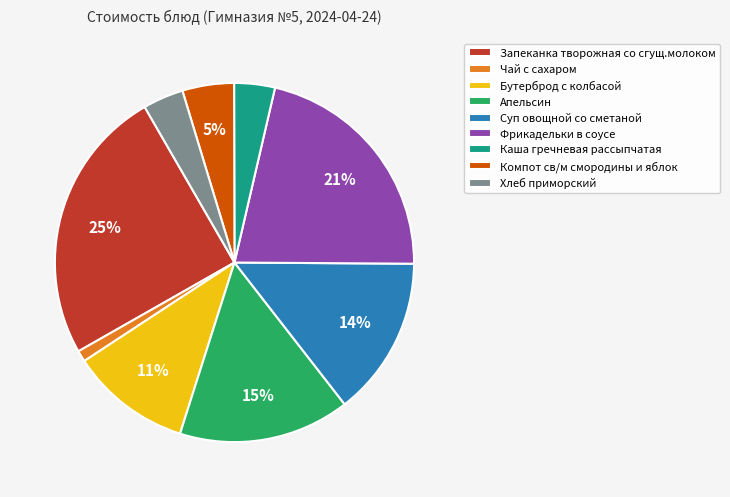

To the nearest percent, what is the combined percentage of Компот св/м смородины и яблок and Фрикадельки в соусе?

26%